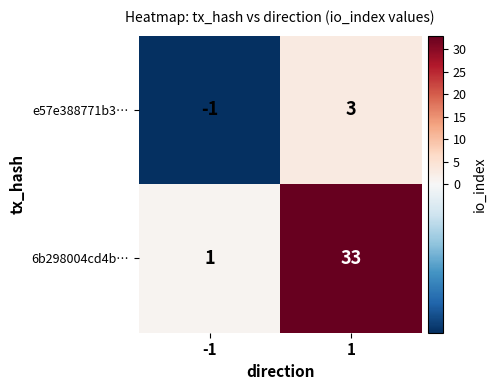

What is the difference between the e57e388771b3… values at 1 and -1?

4